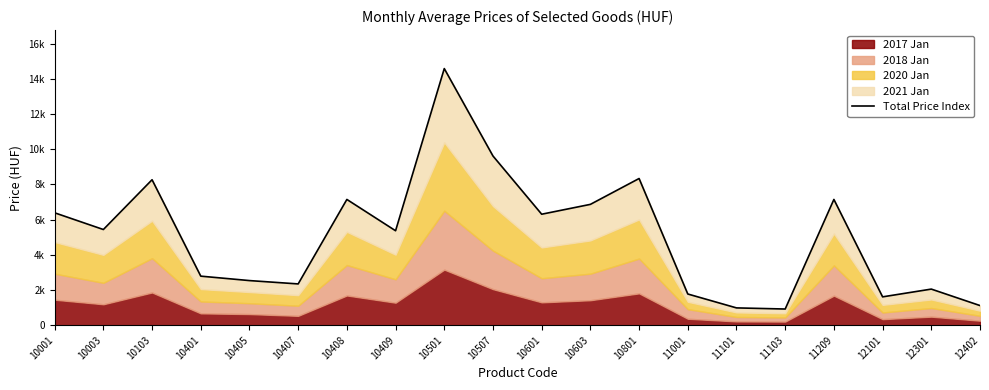

What is the average value?

5082